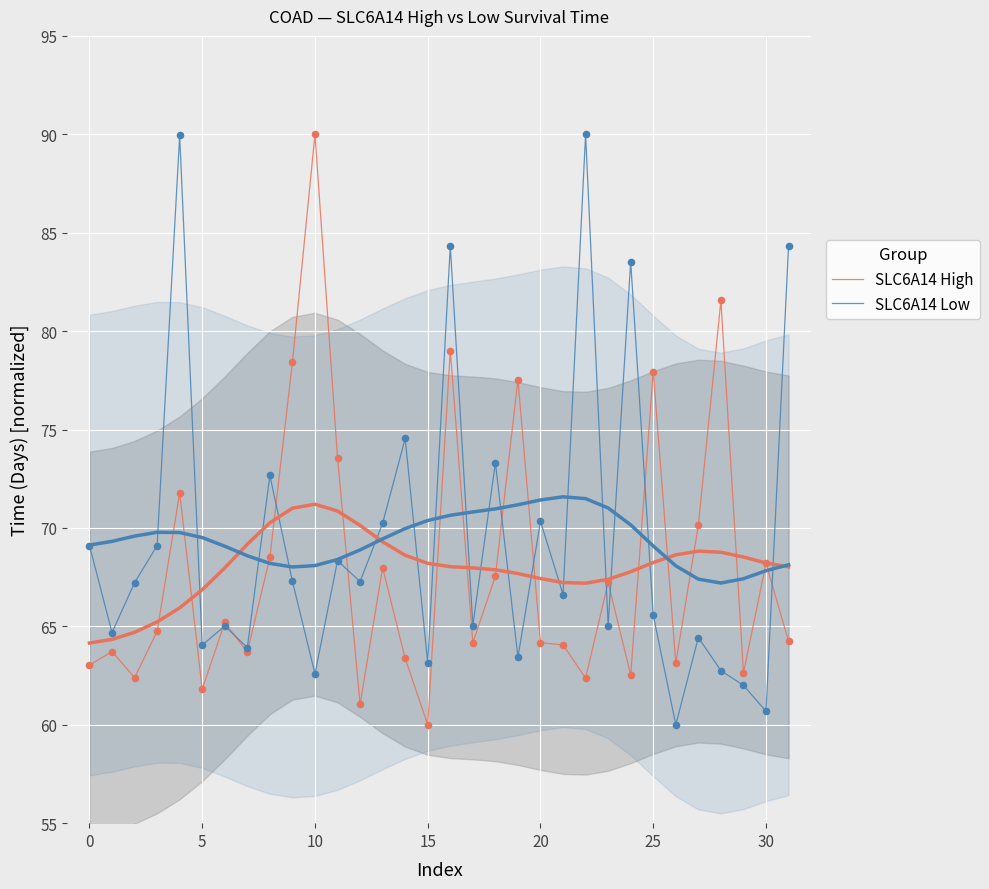

Which series reaches the maximum Y coordinate?

SLC6A14 High